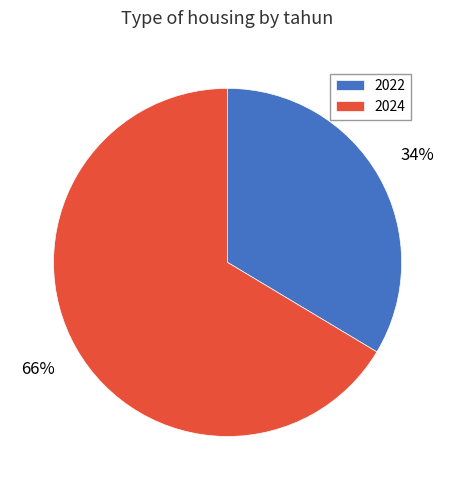

How many segments does this pie chart have?

2